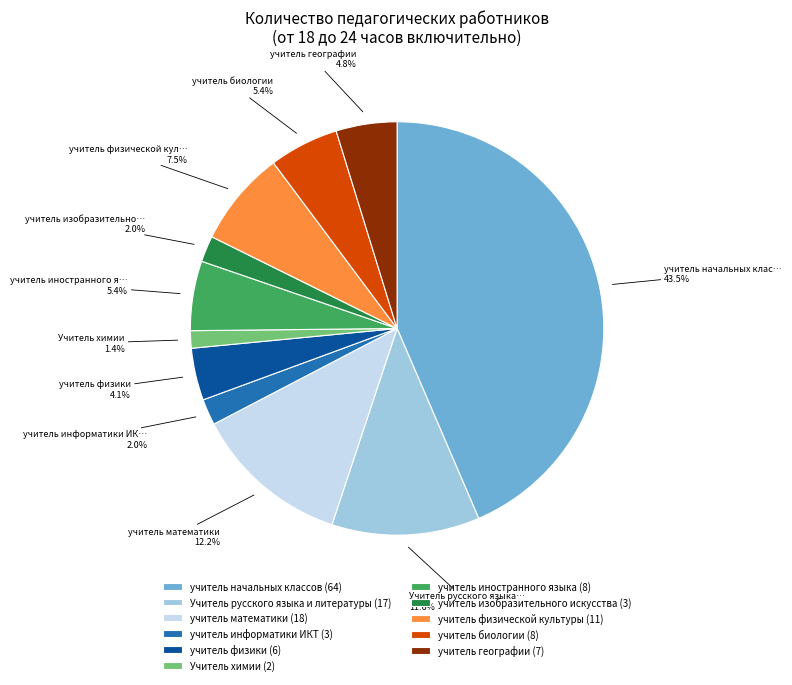

Is there any slice that represents more than half of the pie?

No